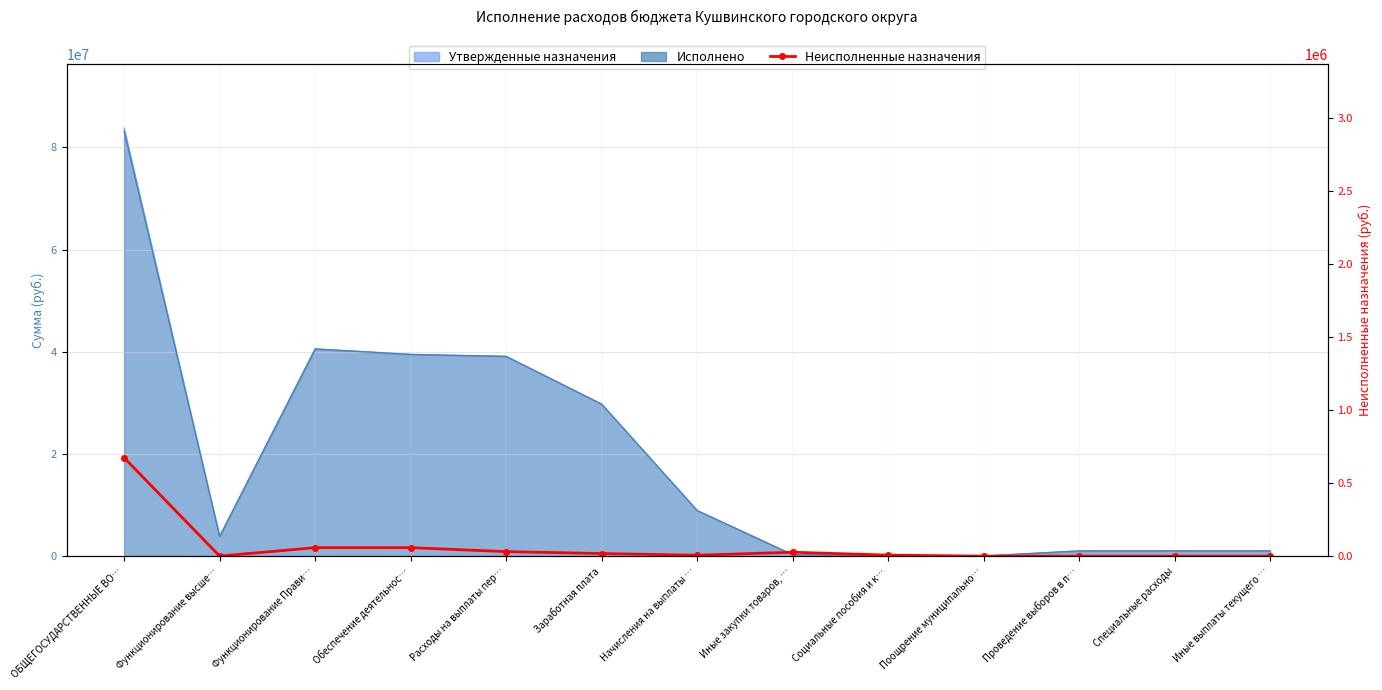

How many interior local valleys (lower than both neighbors) does the data have?

2